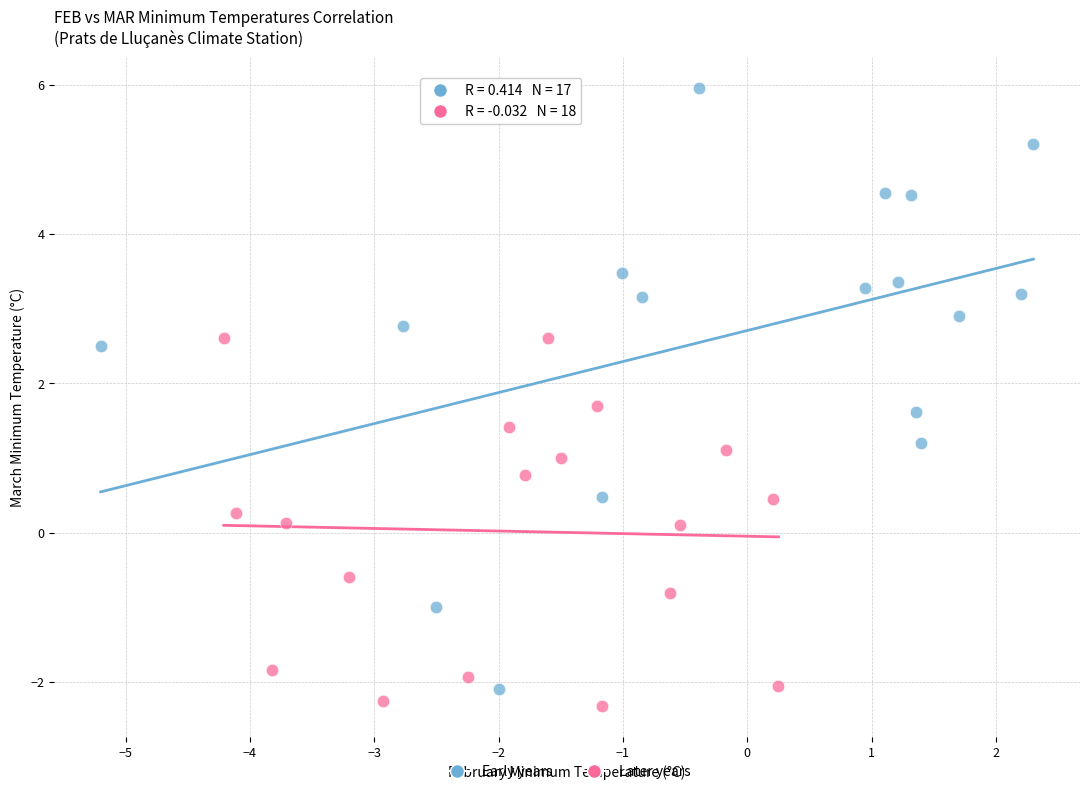

Which series reaches the minimum Y coordinate?

Later years